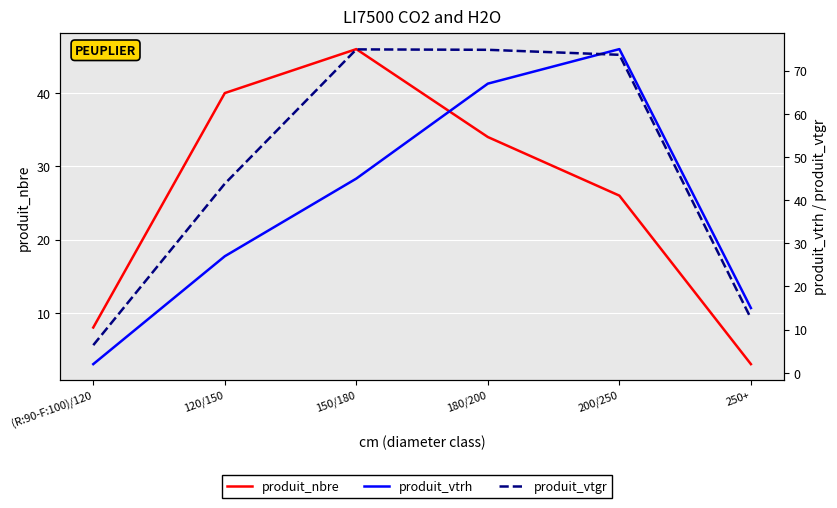

What is the difference between the highest and lowest values at 250+?

12.0